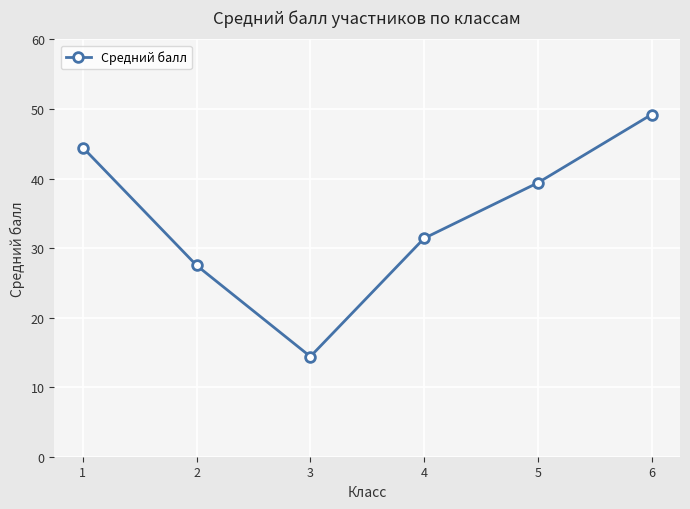

What is the value of the 1st point from the left?

44.4